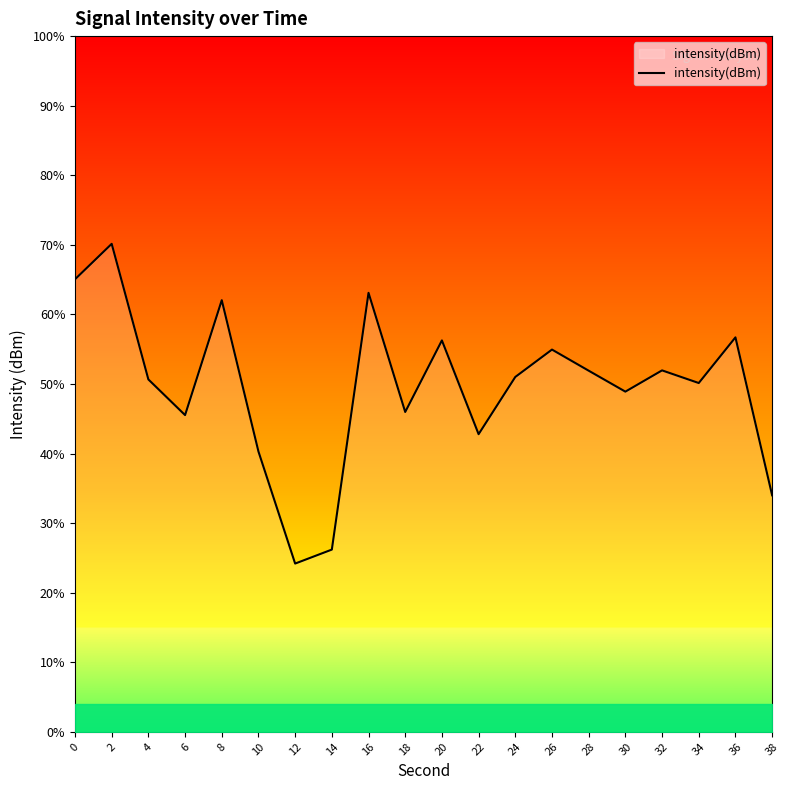

Rank the categories by value from lowest to highest.

12, 14, 38, 10, 22, 6, 18, 30, 34, 4, 24, 28, 32, 26, 20, 36, 8, 16, 0, 2